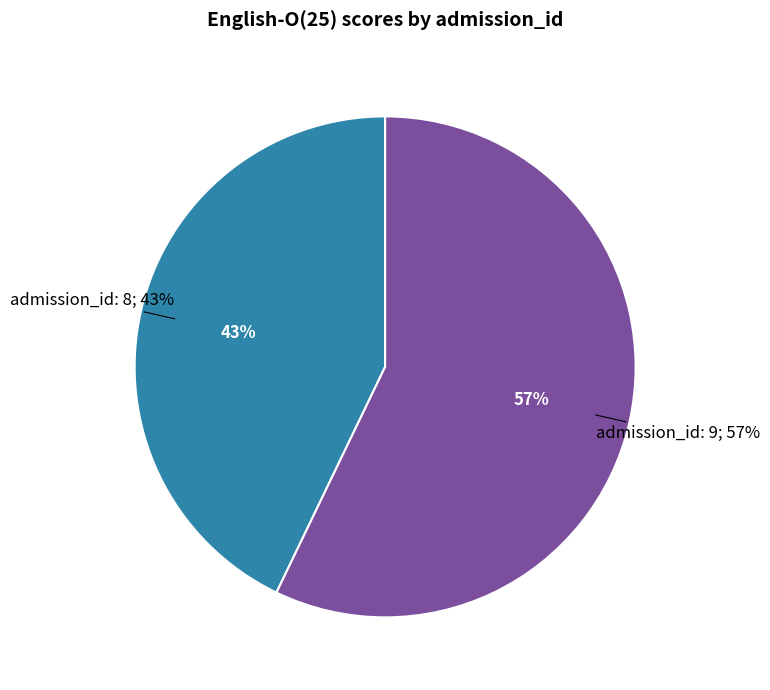

Do 8 and 9 together represent more than half of the pie?

Yes